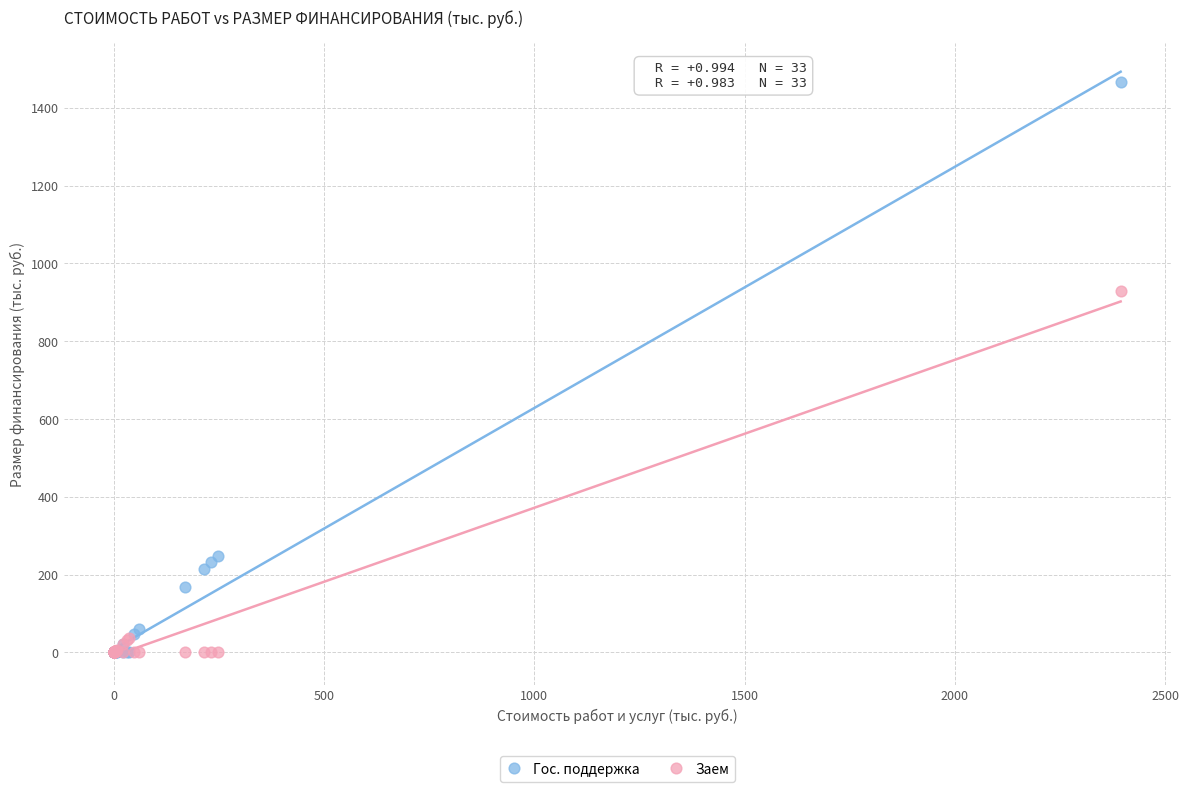

In the Гос. поддержка series, what Y value is closest to 733?

247.2